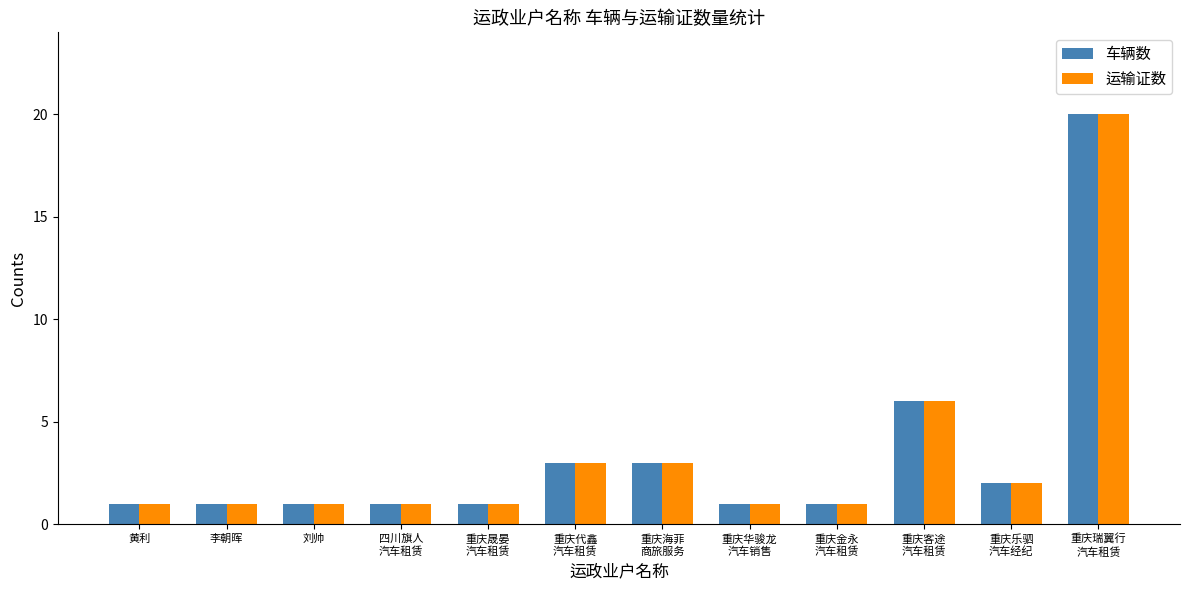

What is the label of the 2nd bar from the left?

李朝晖